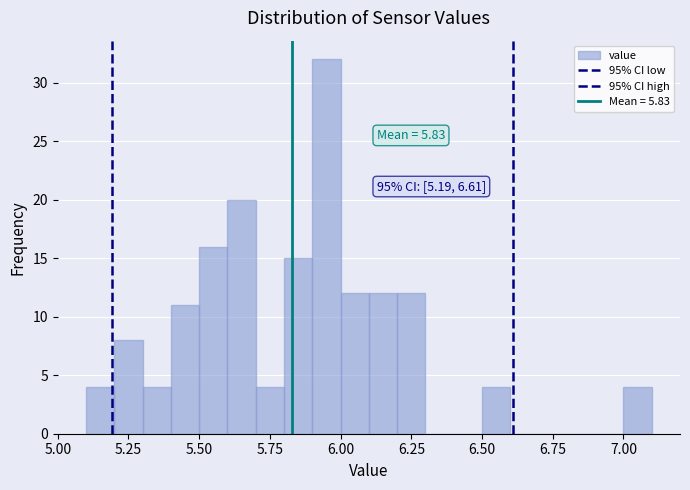

Around what value on the x-axis is the tallest bar? Give the approximate position of its centre, as read against the axis.

5.95